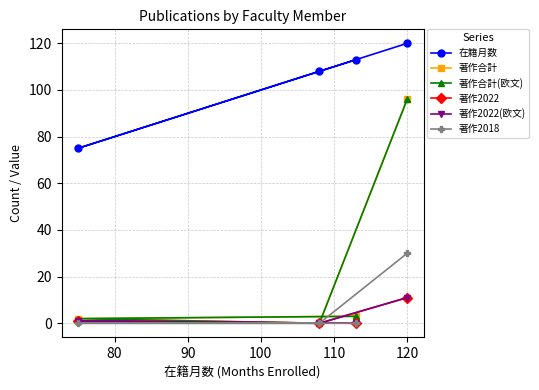

What is the minimum value for 在籍月数?

75